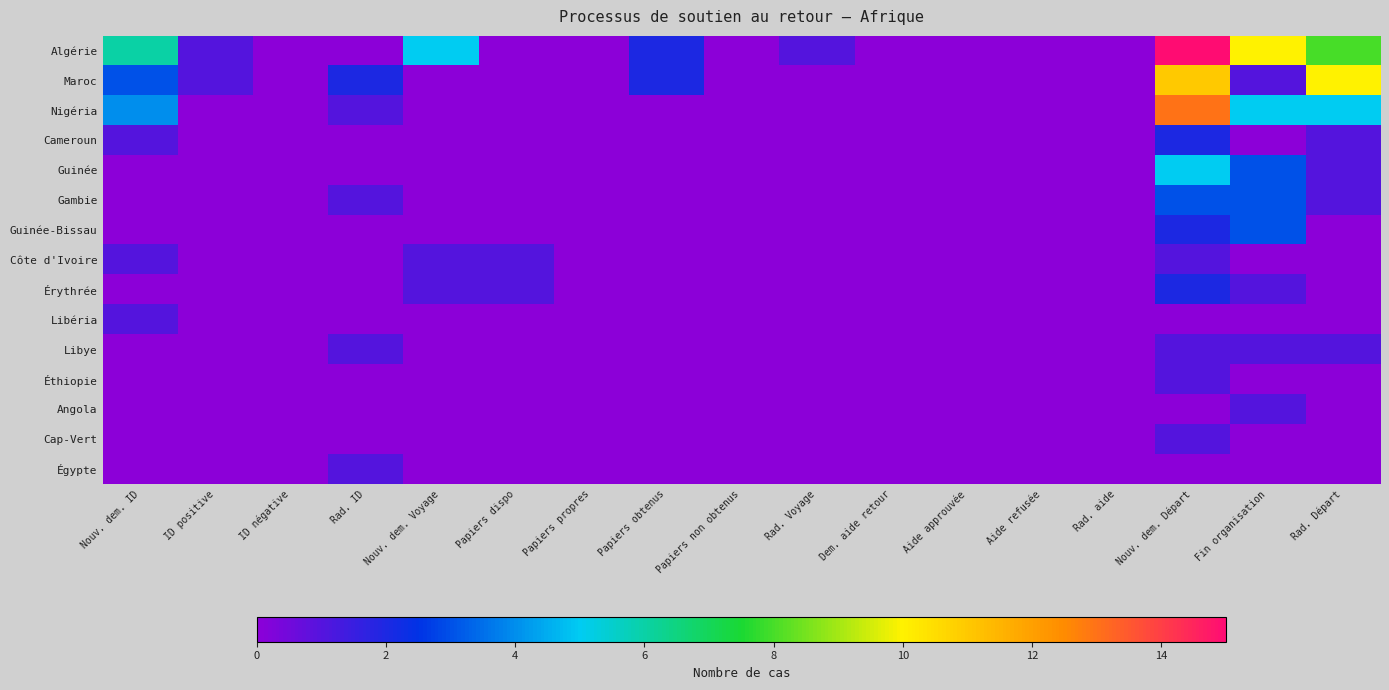

Reading right to left, extract all data points from this chart.

Algérie: Rad. Départ=8	Fin organisation=10	Nouv. dem. Départ=15	Rad. aide=0	Aide refusée=0	Aide approuvée=0	Dem. aide retour=0	Rad. Voyage=1	Papiers non obtenus=0	Papiers obtenus=2	Papiers propres=0	Papiers dispo=0	Nouv. dem. Voyage=5	Rad. ID=0	ID négative=0	ID positive=1	Nouv. dem. ID=6
Maroc: Rad. Départ=10	Fin organisation=1	Nouv. dem. Départ=11	Rad. aide=0	Aide refusée=0	Aide approuvée=0	Dem. aide retour=0	Rad. Voyage=0	Papiers non obtenus=0	Papiers obtenus=2	Papiers propres=0	Papiers dispo=0	Nouv. dem. Voyage=0	Rad. ID=2	ID négative=0	ID positive=1	Nouv. dem. ID=3
Nigéria: Rad. Départ=5	Fin organisation=5	Nouv. dem. Départ=13	Rad. aide=0	Aide refusée=0	Aide approuvée=0	Dem. aide retour=0	Rad. Voyage=0	Papiers non obtenus=0	Papiers obtenus=0	Papiers propres=0	Papiers dispo=0	Nouv. dem. Voyage=0	Rad. ID=1	ID négative=0	ID positive=0	Nouv. dem. ID=4
Cameroun: Rad. Départ=1	Fin organisation=0	Nouv. dem. Départ=2	Rad. aide=0	Aide refusée=0	Aide approuvée=0	Dem. aide retour=0	Rad. Voyage=0	Papiers non obtenus=0	Papiers obtenus=0	Papiers propres=0	Papiers dispo=0	Nouv. dem. Voyage=0	Rad. ID=0	ID négative=0	ID positive=0	Nouv. dem. ID=1
Guinée: Rad. Départ=1	Fin organisation=3	Nouv. dem. Départ=5	Rad. aide=0	Aide refusée=0	Aide approuvée=0	Dem. aide retour=0	Rad. Voyage=0	Papiers non obtenus=0	Papiers obtenus=0	Papiers propres=0	Papiers dispo=0	Nouv. dem. Voyage=0	Rad. ID=0	ID négative=0	ID positive=0	Nouv. dem. ID=0
Gambie: Rad. Départ=1	Fin organisation=3	Nouv. dem. Départ=3	Rad. aide=0	Aide refusée=0	Aide approuvée=0	Dem. aide retour=0	Rad. Voyage=0	Papiers non obtenus=0	Papiers obtenus=0	Papiers propres=0	Papiers dispo=0	Nouv. dem. Voyage=0	Rad. ID=1	ID négative=0	ID positive=0	Nouv. dem. ID=0
Guinée-Bissau: Rad. Départ=0	Fin organisation=3	Nouv. dem. Départ=2	Rad. aide=0	Aide refusée=0	Aide approuvée=0	Dem. aide retour=0	Rad. Voyage=0	Papiers non obtenus=0	Papiers obtenus=0	Papiers propres=0	Papiers dispo=0	Nouv. dem. Voyage=0	Rad. ID=0	ID négative=0	ID positive=0	Nouv. dem. ID=0
Côte d'Ivoire: Rad. Départ=0	Fin organisation=0	Nouv. dem. Départ=1	Rad. aide=0	Aide refusée=0	Aide approuvée=0	Dem. aide retour=0	Rad. Voyage=0	Papiers non obtenus=0	Papiers obtenus=0	Papiers propres=0	Papiers dispo=1	Nouv. dem. Voyage=1	Rad. ID=0	ID négative=0	ID positive=0	Nouv. dem. ID=1
Érythrée: Rad. Départ=0	Fin organisation=1	Nouv. dem. Départ=2	Rad. aide=0	Aide refusée=0	Aide approuvée=0	Dem. aide retour=0	Rad. Voyage=0	Papiers non obtenus=0	Papiers obtenus=0	Papiers propres=0	Papiers dispo=1	Nouv. dem. Voyage=1	Rad. ID=0	ID négative=0	ID positive=0	Nouv. dem. ID=0
Libéria: Rad. Départ=0	Fin organisation=0	Nouv. dem. Départ=0	Rad. aide=0	Aide refusée=0	Aide approuvée=0	Dem. aide retour=0	Rad. Voyage=0	Papiers non obtenus=0	Papiers obtenus=0	Papiers propres=0	Papiers dispo=0	Nouv. dem. Voyage=0	Rad. ID=0	ID négative=0	ID positive=0	Nouv. dem. ID=1
Libye: Rad. Départ=1	Fin organisation=1	Nouv. dem. Départ=1	Rad. aide=0	Aide refusée=0	Aide approuvée=0	Dem. aide retour=0	Rad. Voyage=0	Papiers non obtenus=0	Papiers obtenus=0	Papiers propres=0	Papiers dispo=0	Nouv. dem. Voyage=0	Rad. ID=1	ID négative=0	ID positive=0	Nouv. dem. ID=0
Éthiopie: Rad. Départ=0	Fin organisation=0	Nouv. dem. Départ=1	Rad. aide=0	Aide refusée=0	Aide approuvée=0	Dem. aide retour=0	Rad. Voyage=0	Papiers non obtenus=0	Papiers obtenus=0	Papiers propres=0	Papiers dispo=0	Nouv. dem. Voyage=0	Rad. ID=0	ID négative=0	ID positive=0	Nouv. dem. ID=0
Angola: Rad. Départ=0	Fin organisation=1	Nouv. dem. Départ=0	Rad. aide=0	Aide refusée=0	Aide approuvée=0	Dem. aide retour=0	Rad. Voyage=0	Papiers non obtenus=0	Papiers obtenus=0	Papiers propres=0	Papiers dispo=0	Nouv. dem. Voyage=0	Rad. ID=0	ID négative=0	ID positive=0	Nouv. dem. ID=0
Cap-Vert: Rad. Départ=0	Fin organisation=0	Nouv. dem. Départ=1	Rad. aide=0	Aide refusée=0	Aide approuvée=0	Dem. aide retour=0	Rad. Voyage=0	Papiers non obtenus=0	Papiers obtenus=0	Papiers propres=0	Papiers dispo=0	Nouv. dem. Voyage=0	Rad. ID=0	ID négative=0	ID positive=0	Nouv. dem. ID=0
Égypte: Rad. Départ=0	Fin organisation=0	Nouv. dem. Départ=0	Rad. aide=0	Aide refusée=0	Aide approuvée=0	Dem. aide retour=0	Rad. Voyage=0	Papiers non obtenus=0	Papiers obtenus=0	Papiers propres=0	Papiers dispo=0	Nouv. dem. Voyage=0	Rad. ID=1	ID négative=0	ID positive=0	Nouv. dem. ID=0